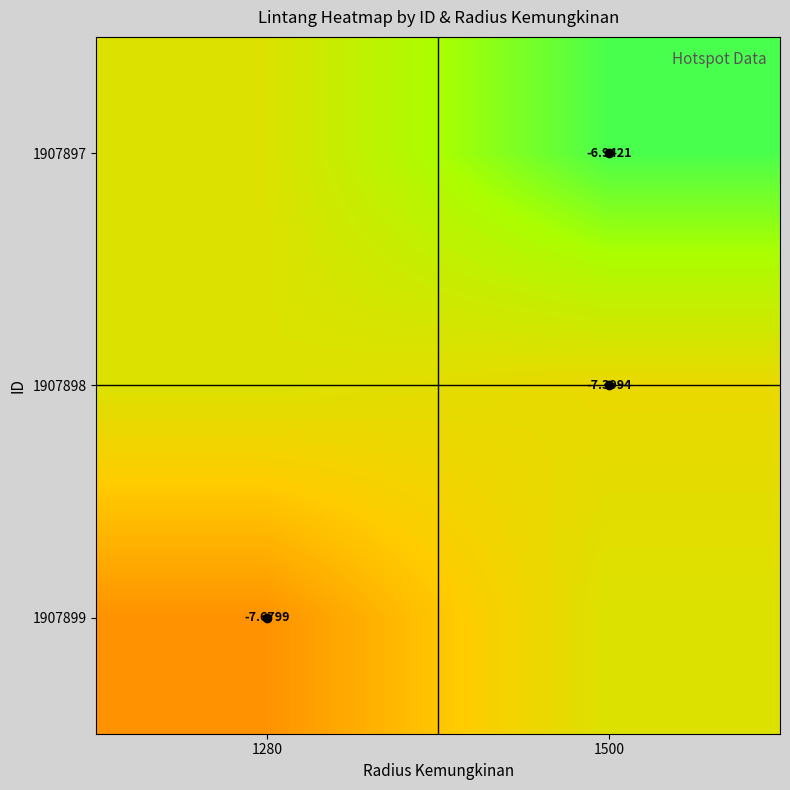

At which category does the chart reach its peak across all series?

1500